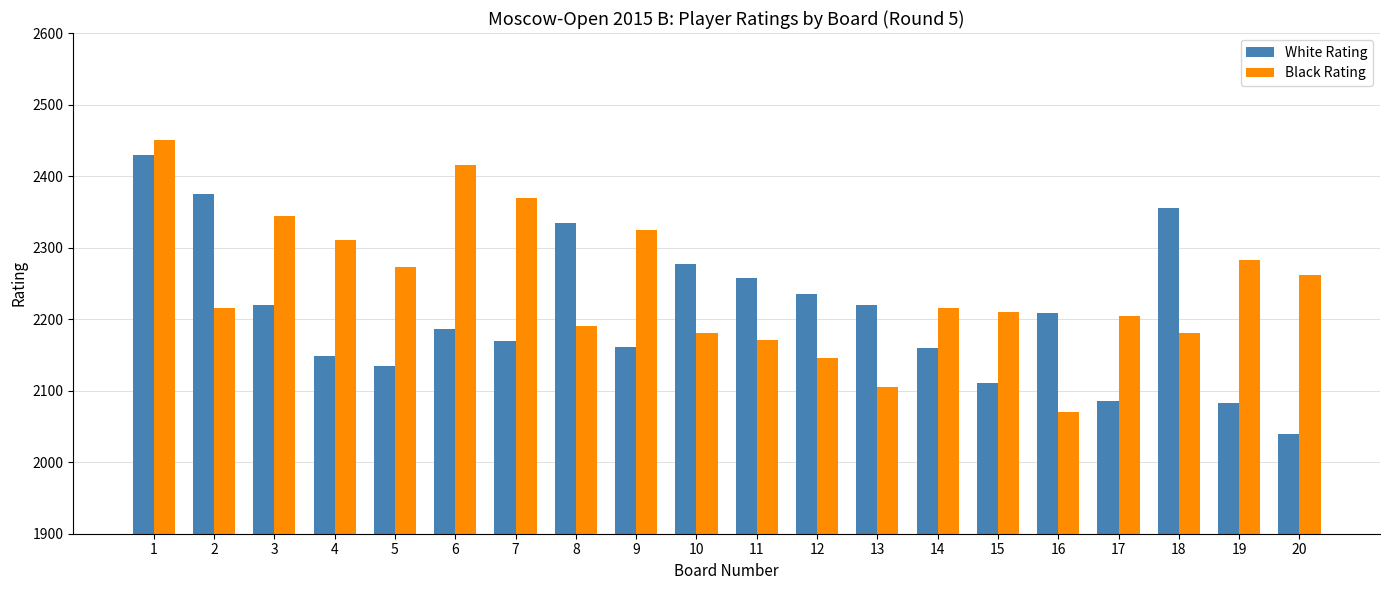

What is the value of the Black Rating bar at the 5th from the left?

2273